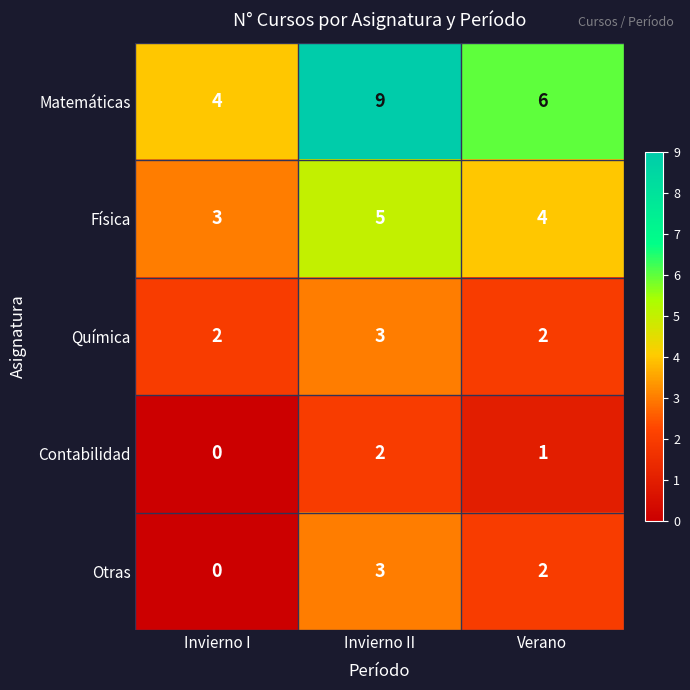

At how many categories does at least one series exceed 3?

3